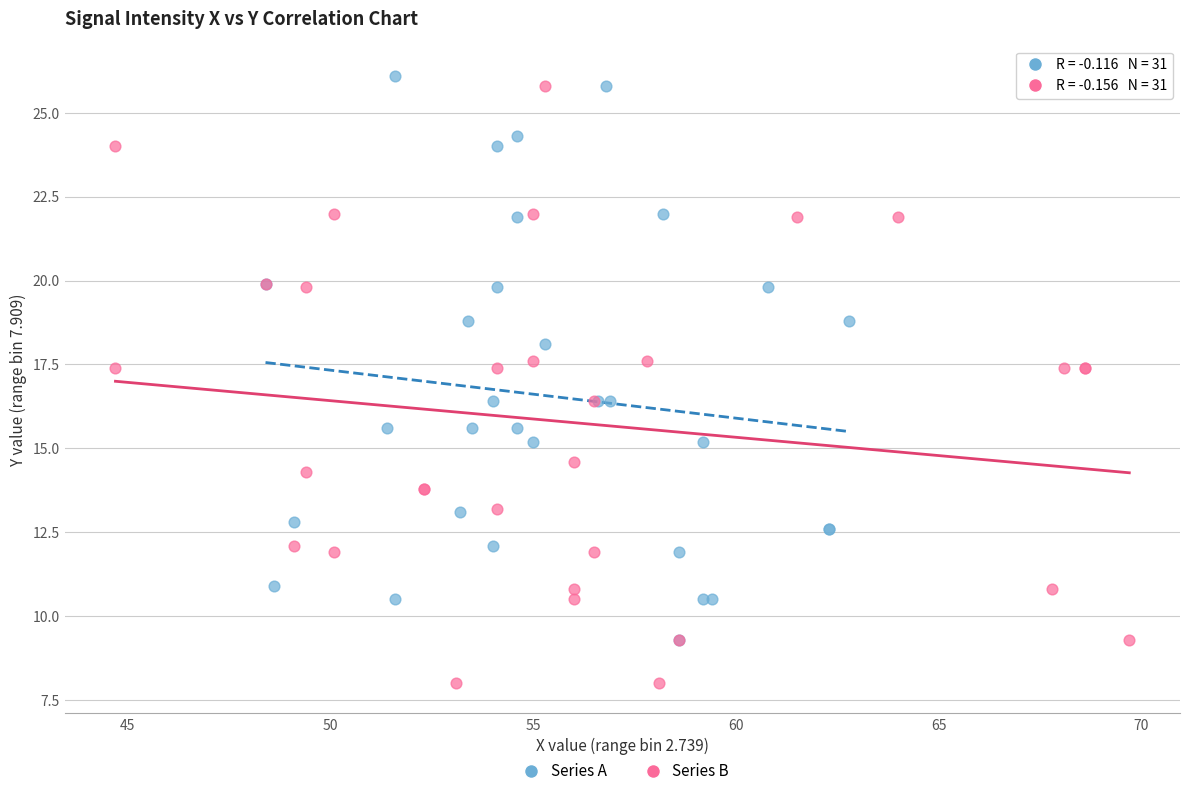

Which series reaches the minimum Y coordinate?

Series B